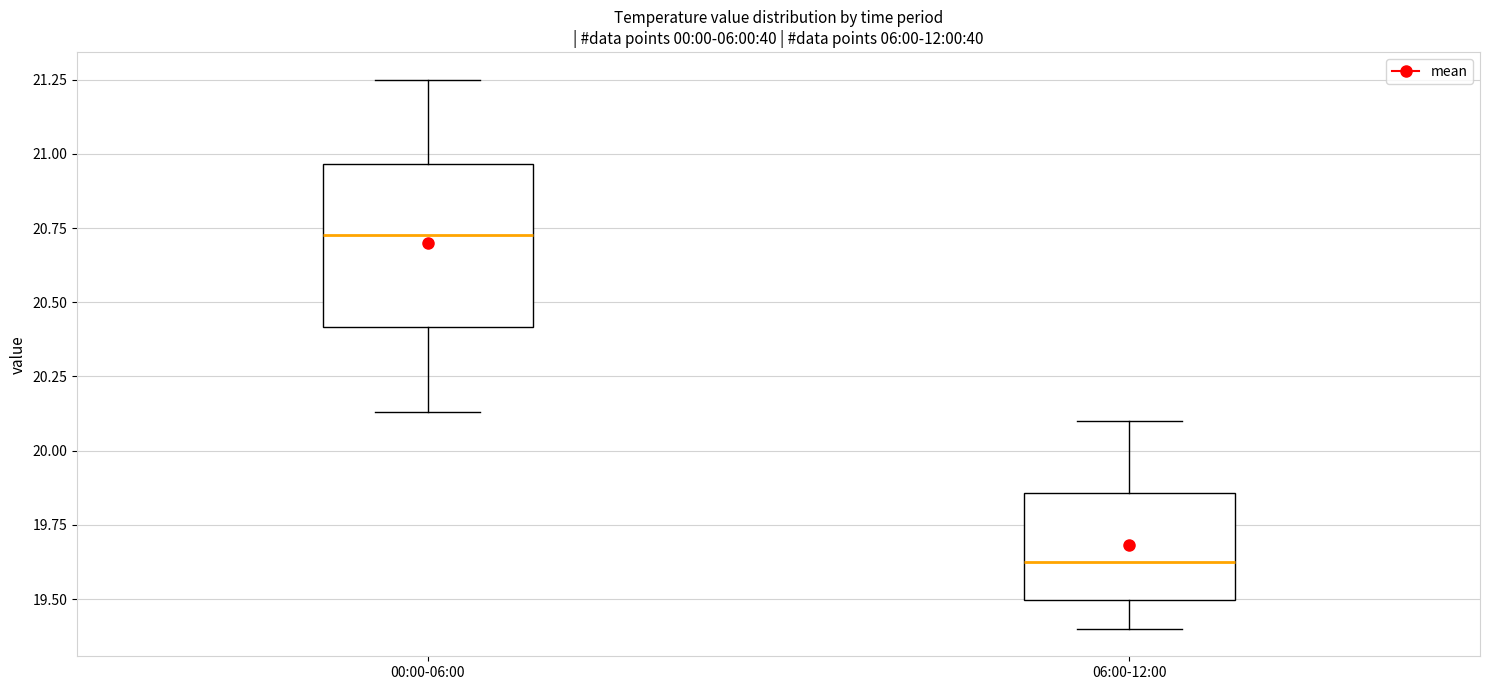

Comparing the boxes themselves (not the whiskers), which one is the tallest?

00:00-06:00